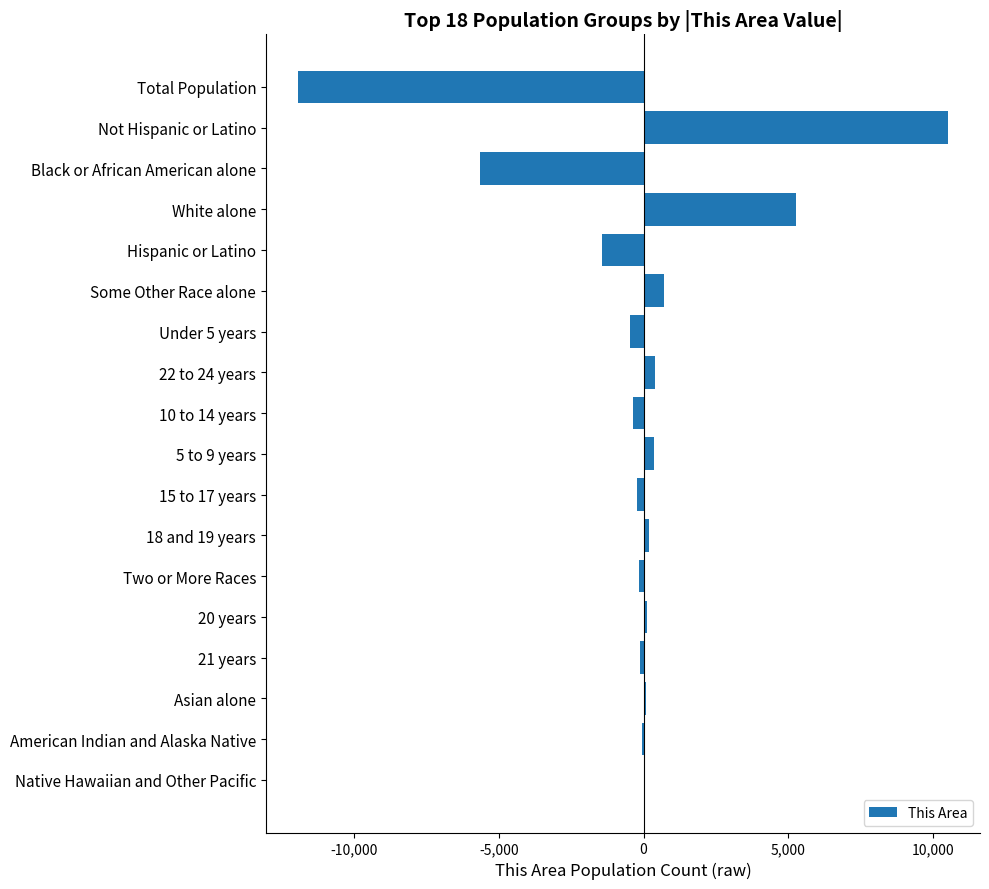

Is it true that the value at Black or African American alone is -5660?

True